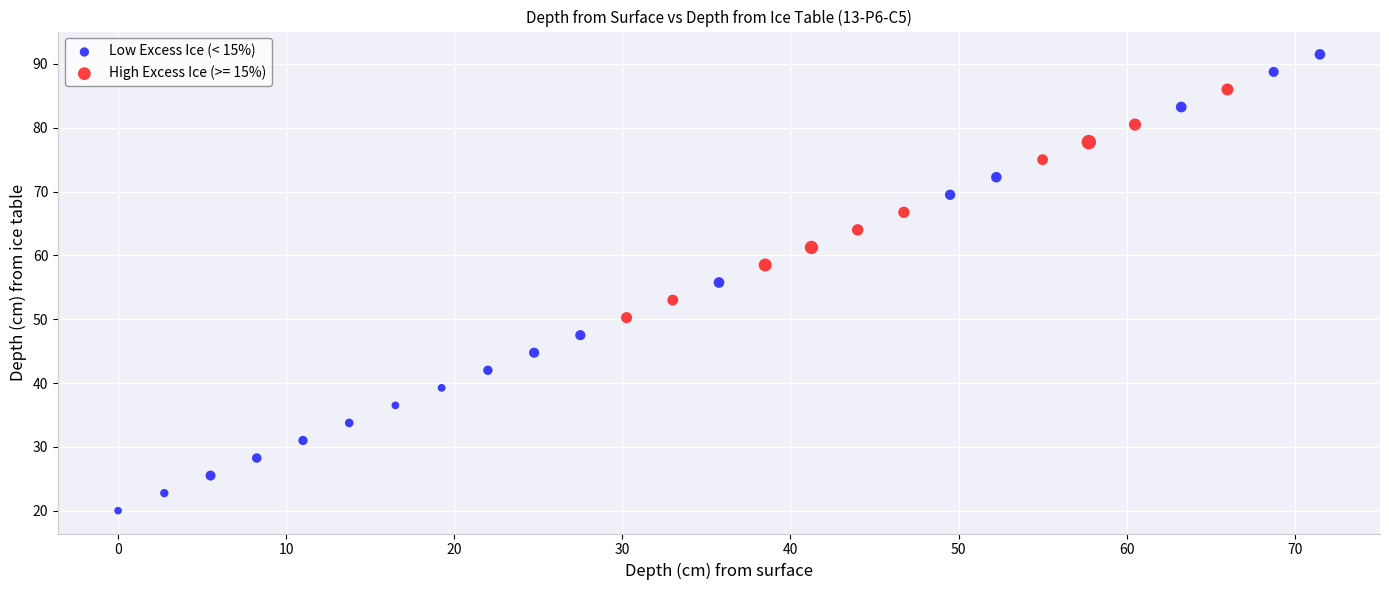

Which series contains the highest Y value?

Low Excess Ice (< 15%)